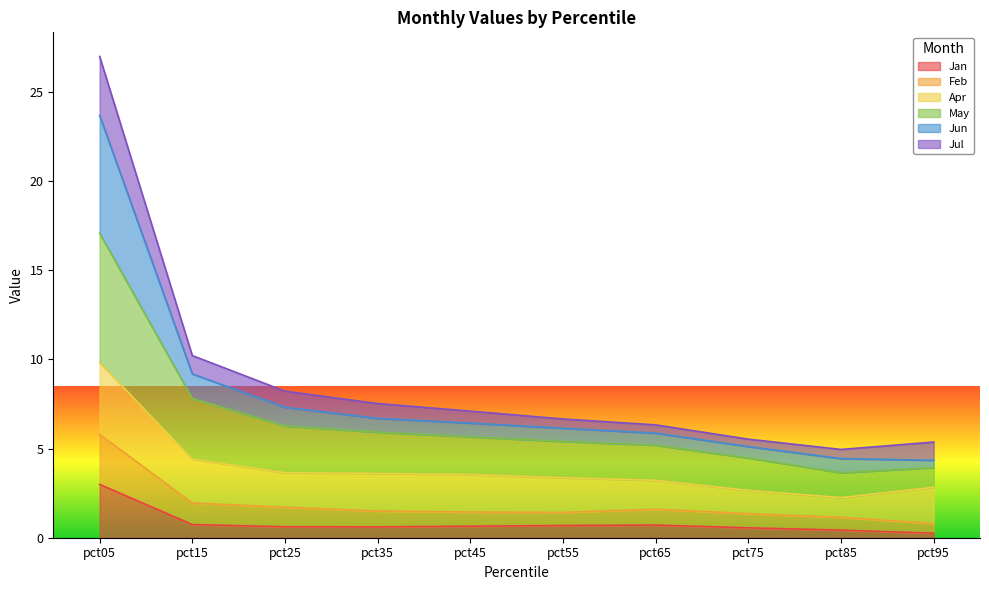

True or false: Jun and May intersect in this chart.

False